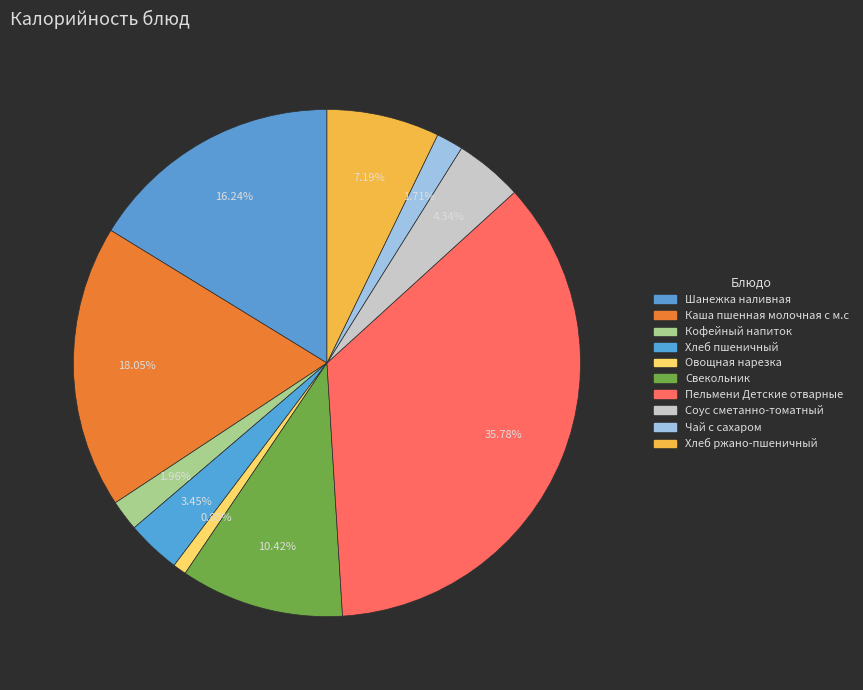

To the nearest percent, what is the combined percentage of Каша пшенная молочная с м.с and Кофейный напиток?

20%